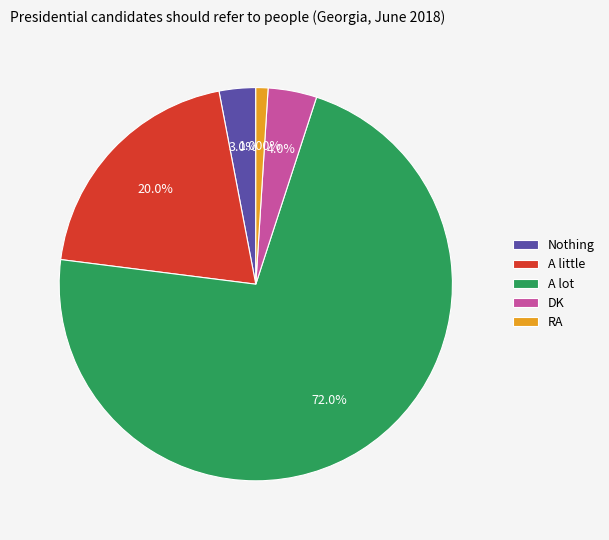

To the nearest percent, what portion does Nothing represent?

3%